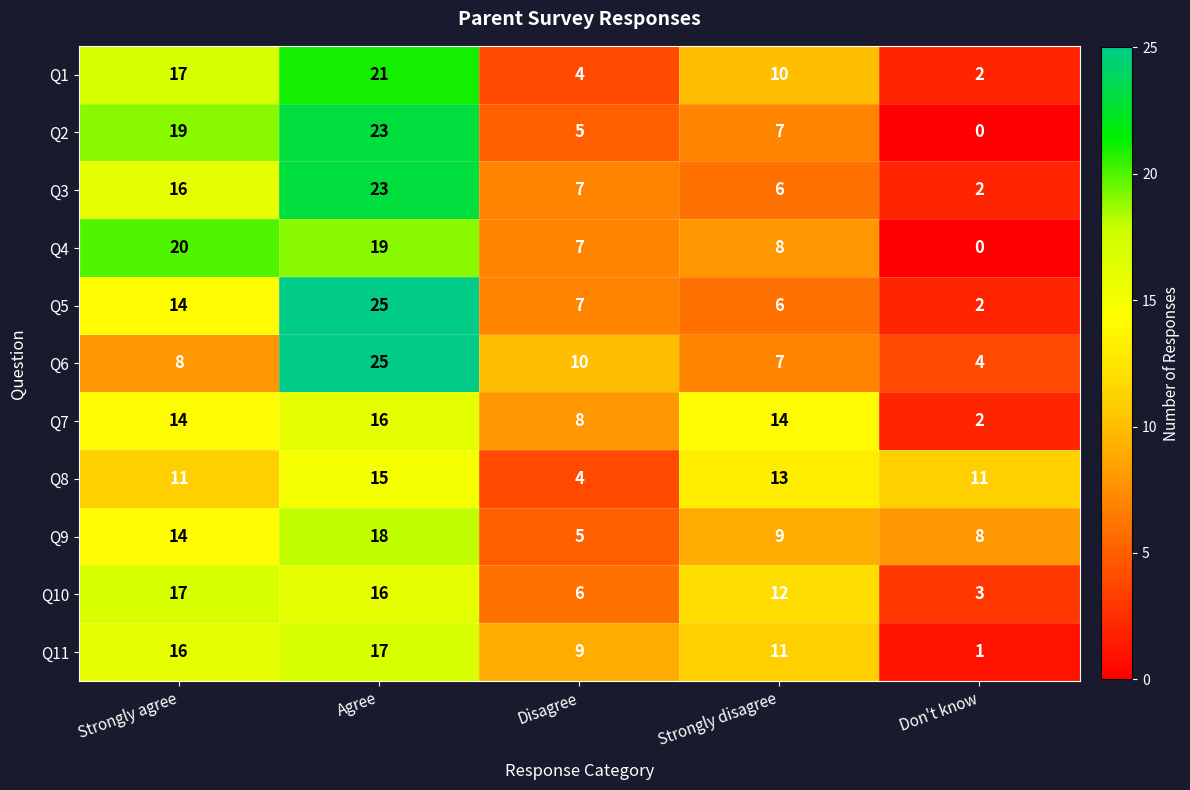

Which category has the highest value across all series?

Agree